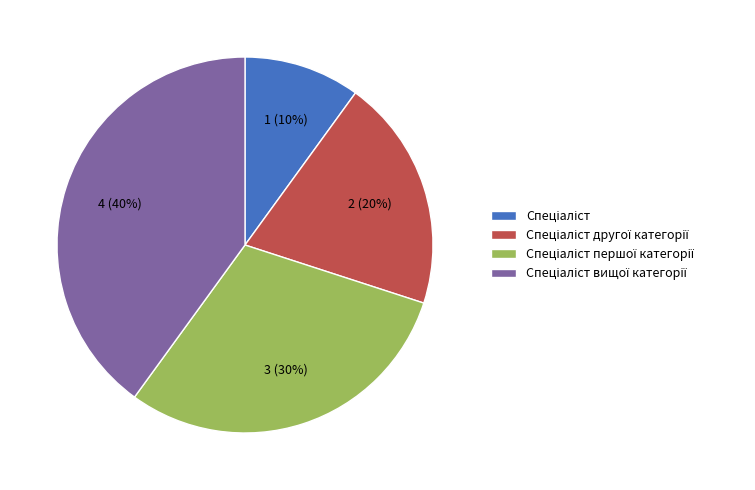

To the nearest percent, what is the difference between the largest and smallest slice percentages?

30%